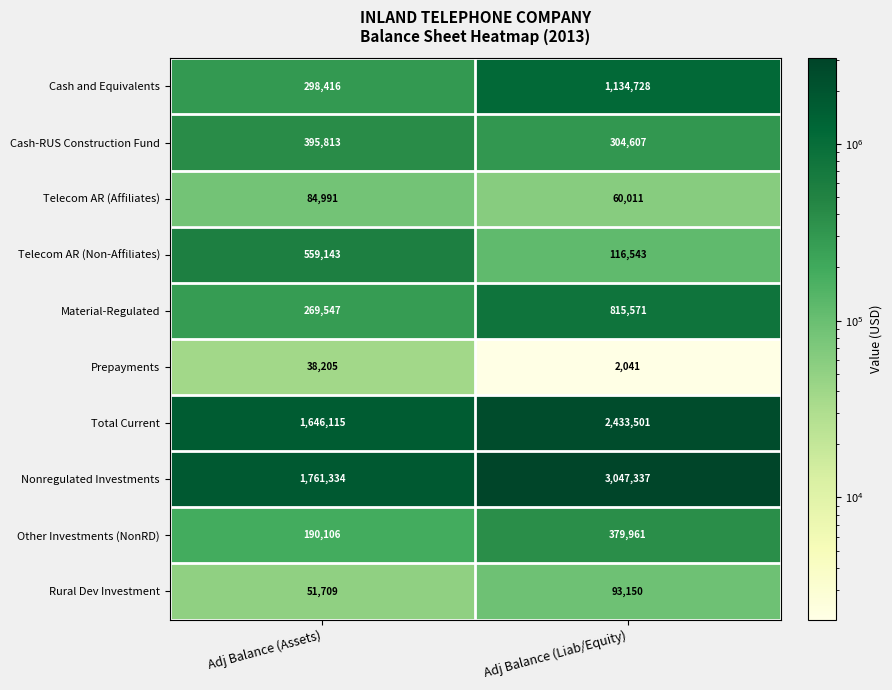

The value of Cash and Equivalents at Adj Balance (Assets) is 110146. True or false?

False